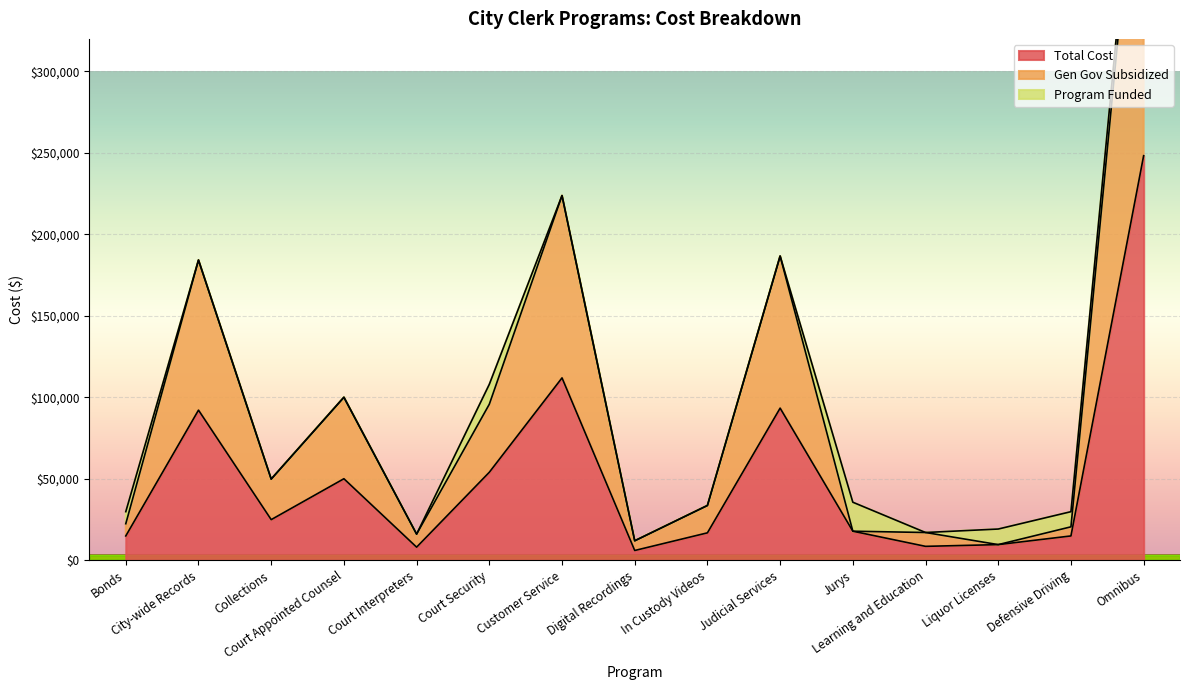

How many values in the Total Cost series are below 17794?

7